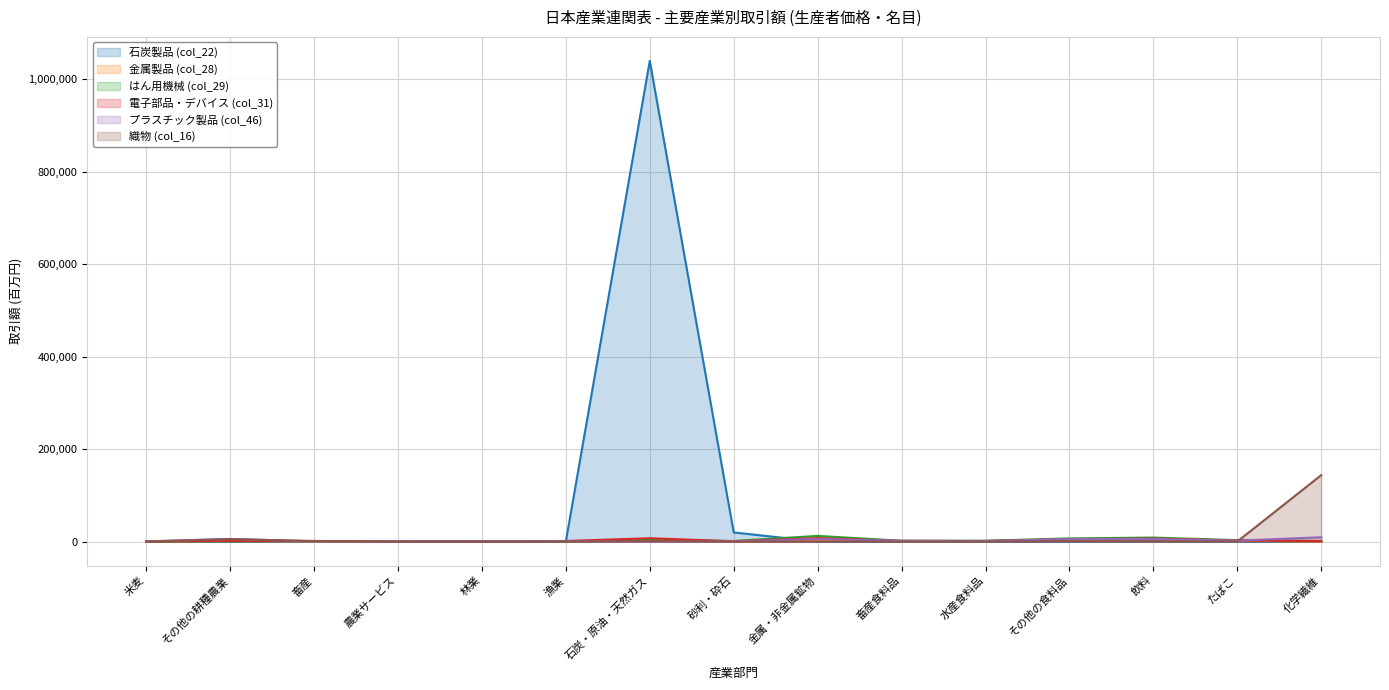

How many categories are shown in the chart?

15